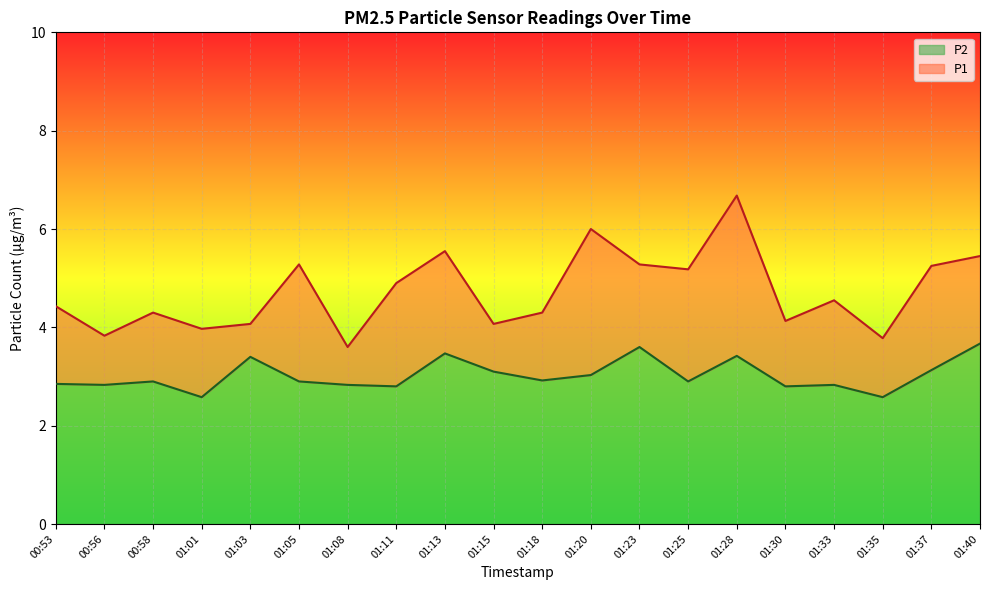

What is the spread (max minus min) of values at 01:05?

2.4